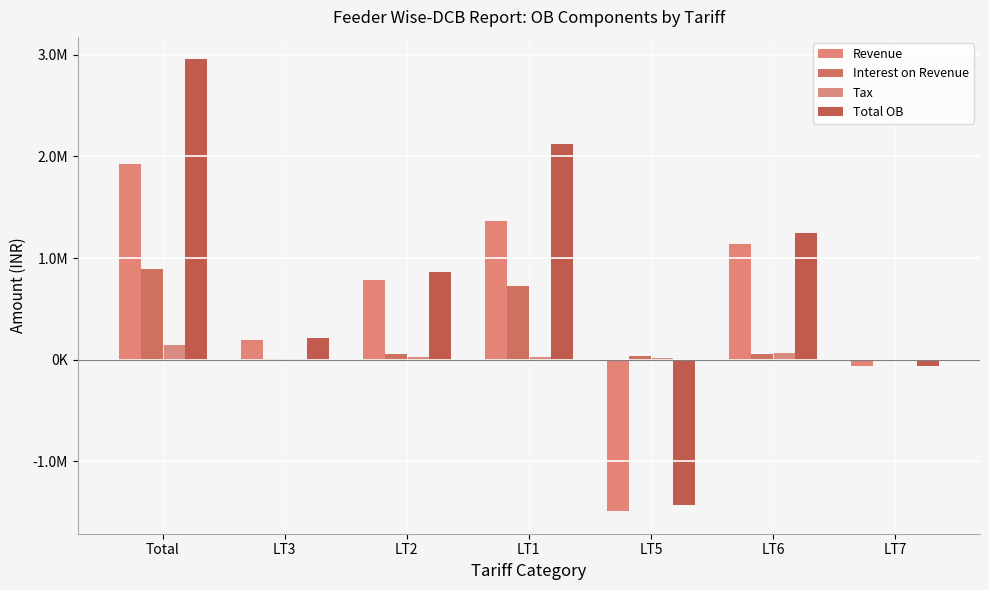

Does the chart contain stacked bars?

No